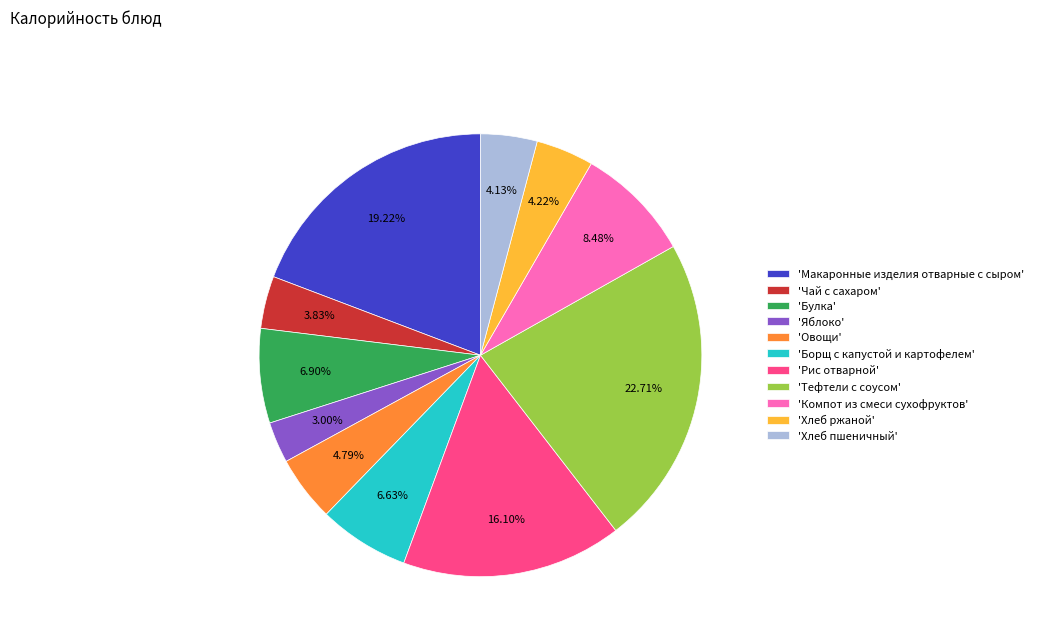

Does any single category account for the majority?

No